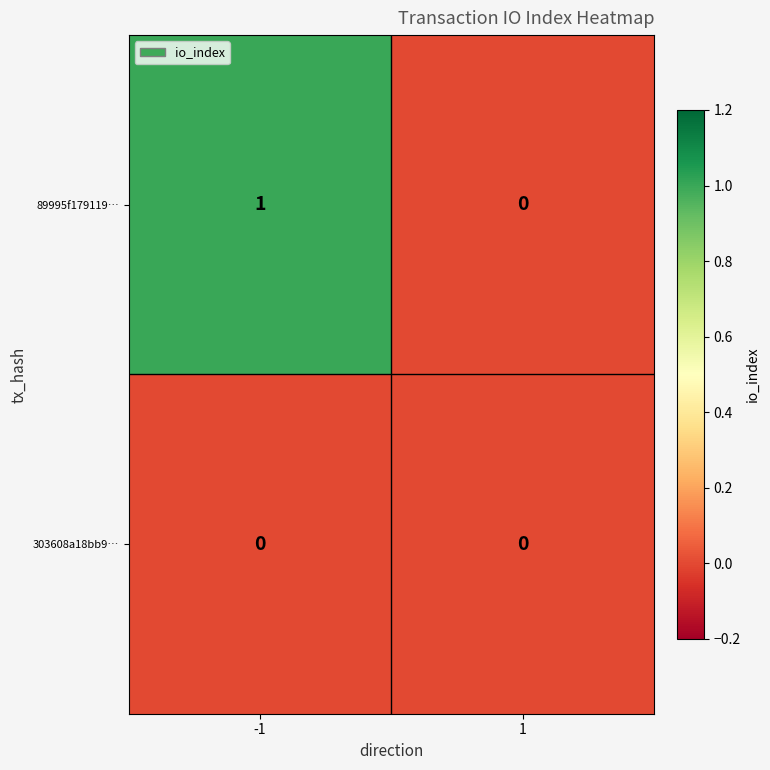

The value of 89995f179119… at -1 is 1. True or false?

True